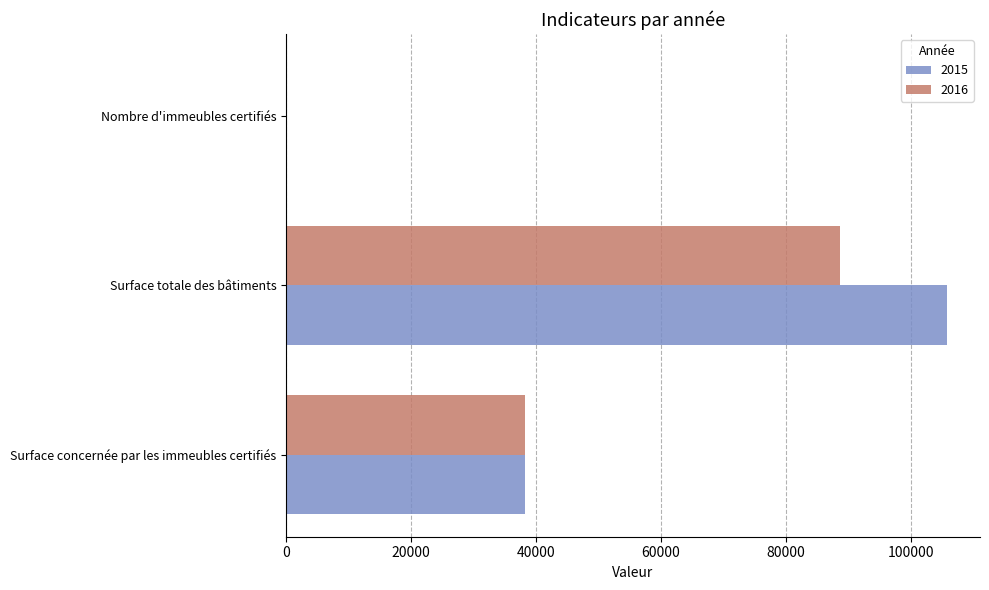

The 2015 series shows 38193 at Surface concernée par les immeubles certifiés. True or false?

True